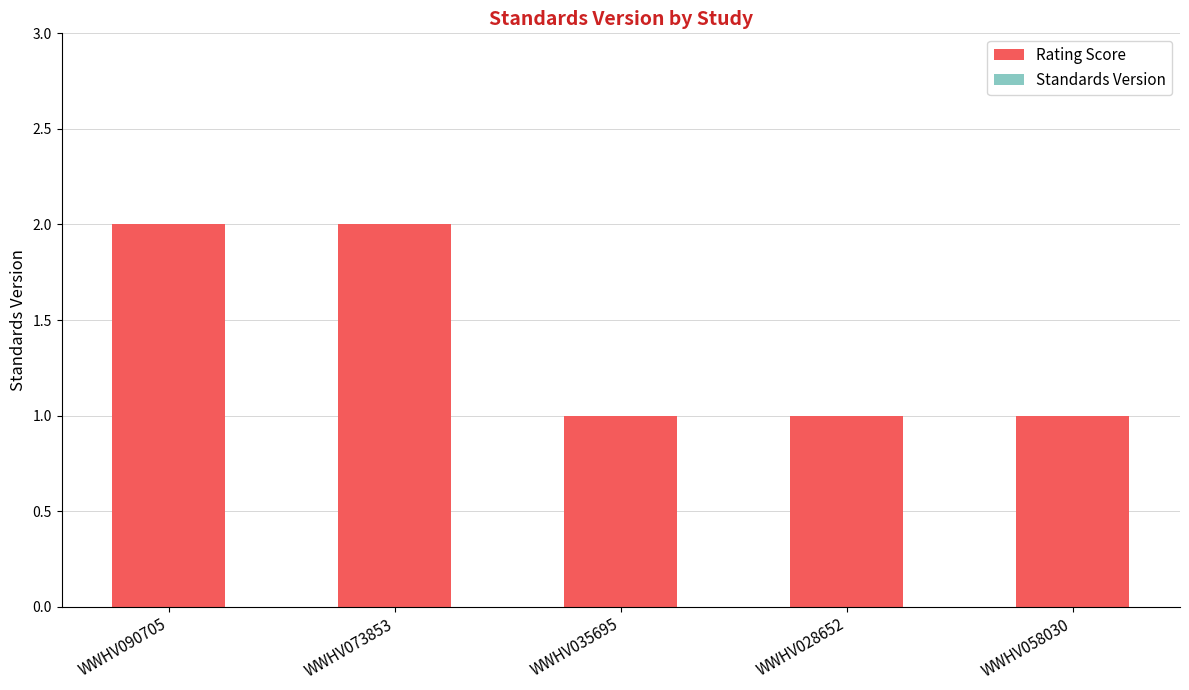

What is the label of the 4th bar from the right?

WWHV073853